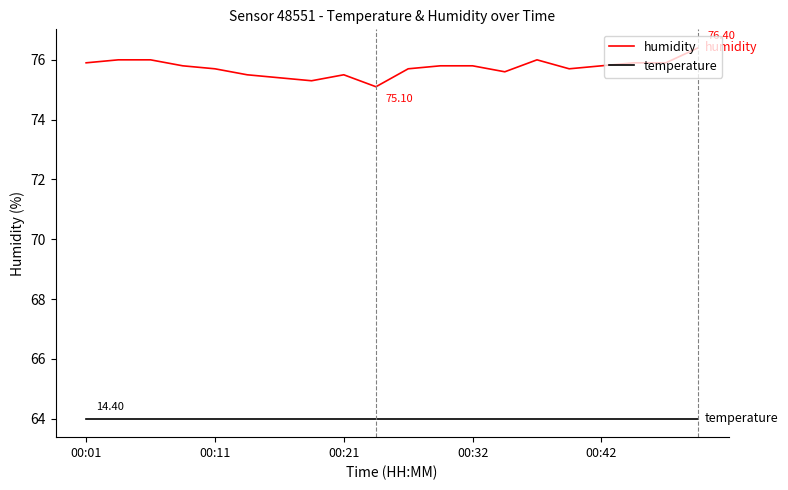

List the series in order of their peak value, lowest first.

temperature, humidity